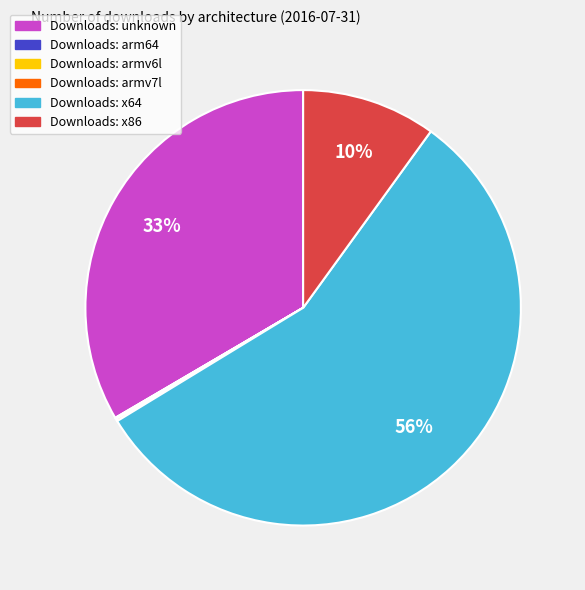

To the nearest percent, what is the average slice percentage?

17%